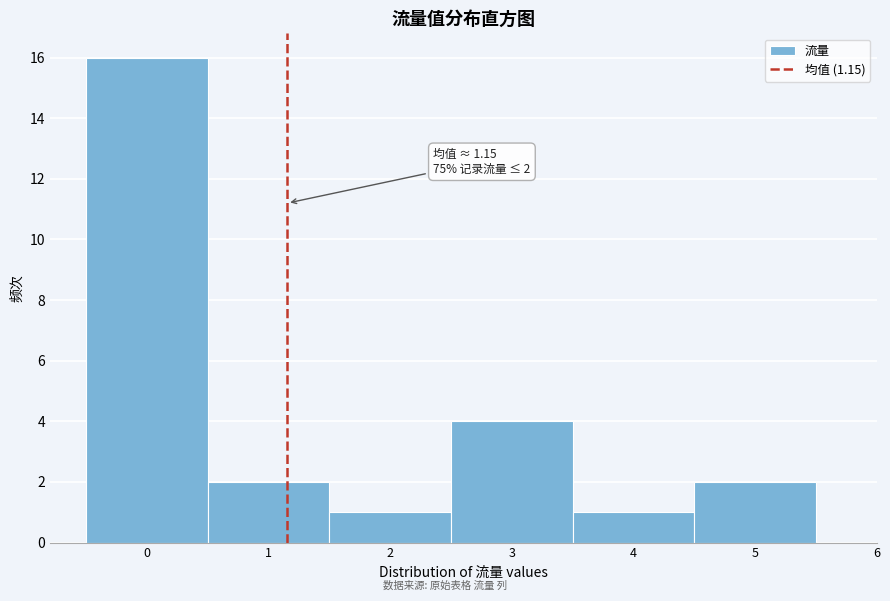

Reading left to right, what are all the values shown in this chart?

0=16	1=2	2=1	3=4	4=1	5=2